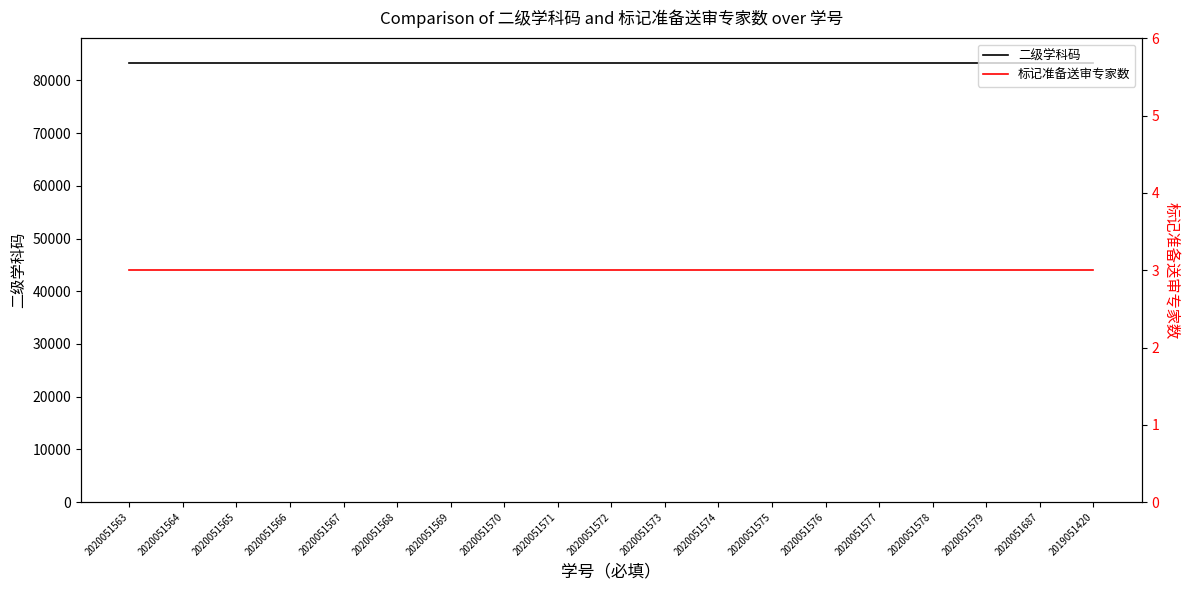

Reading right to left, list all the values displayed in this chart.

二级学科码: 83400	83400	83400	83400	83400	83400	83400	83400	83400	83400	83400	83400	83400	83400	83400	83400	83400	83400	83400
标记准备送审专家数: 3	3	3	3	3	3	3	3	3	3	3	3	3	3	3	3	3	3	3